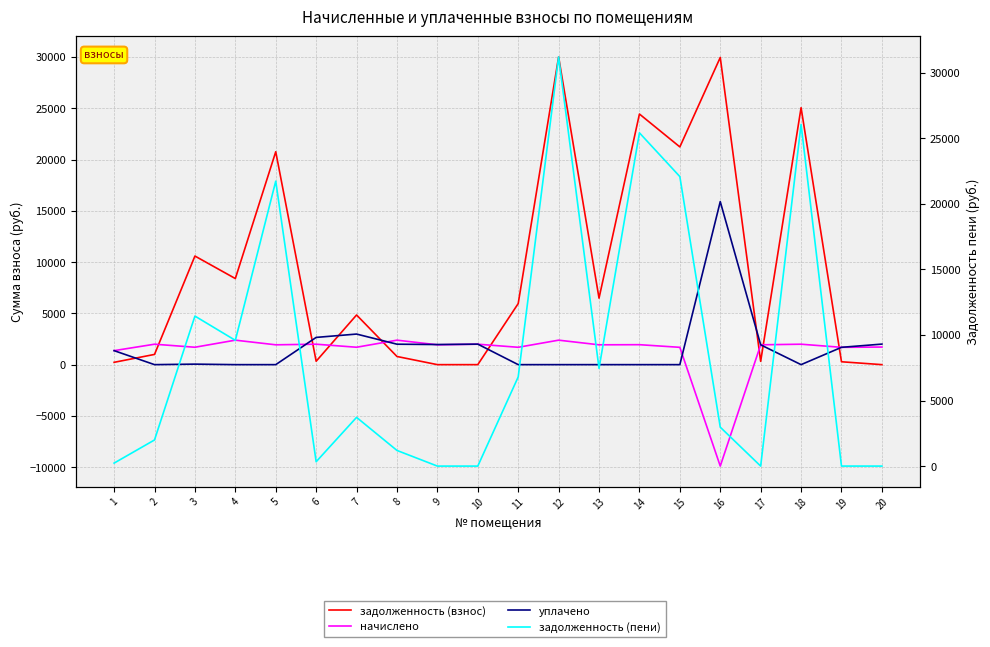

At which label does начислено first exceed 1934?

2